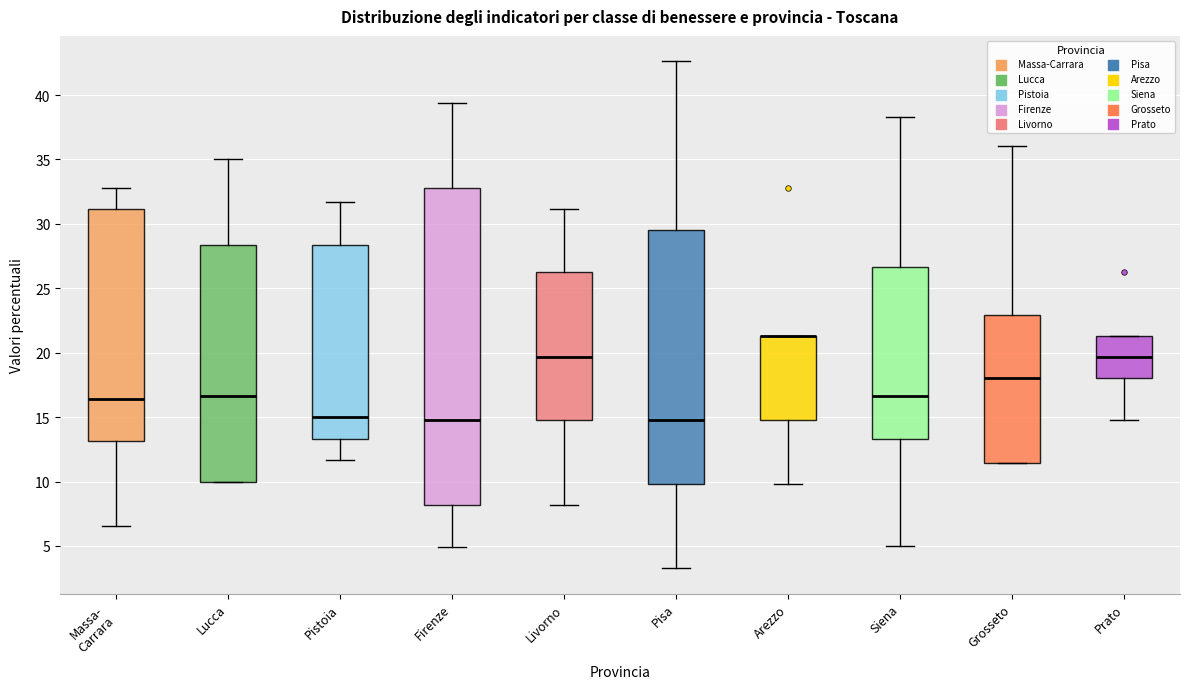

Reading left to right, read every box against the y-axis: the position of its median line, the range the box covers, and the ends of its whiskers. The values are not printed on the chart, so give them approximately, as read against the axis.

Massa- Carrara: median 16.5, box 13.0 to 31.0, whiskers 6.5 to 33.0
Lucca: median 16.5, box 10.0 to 28.5, whiskers 10.0 to 35.0
Pistoia: median 15.0, box 13.5 to 28.5, whiskers 11.5 to 31.5
Firenze: median 15.0, box 8.0 to 33.0, whiskers 5.0 to 39.5
Livorno: median 19.5, box 15.0 to 26.0, whiskers 8.0 to 31.0
Pisa: median 15.0, box 10.0 to 29.5, whiskers 3.5 to 42.5
Arezzo: median 21.5 (drawn on the box's upper edge), box 15.0 to 21.5, whiskers 10.0 to 21.5
Siena: median 16.5, box 13.5 to 26.5, whiskers 5.0 to 38.5
Grosseto: median 18.0, box 11.5 to 23.0, whiskers 11.5 to 36.0
Prato: median 19.5, box 18.0 to 21.5, whiskers 15.0 to 21.5